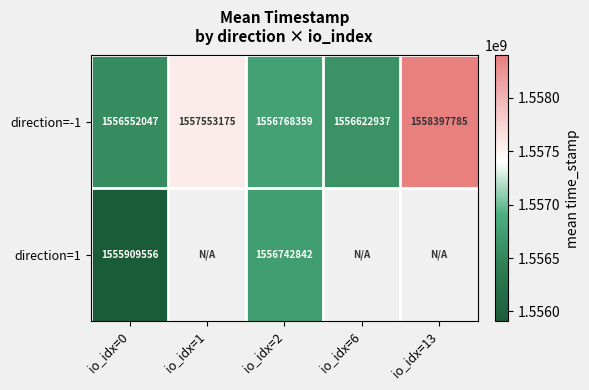

How many data points in direction=-1 are less than 1556768359?

2